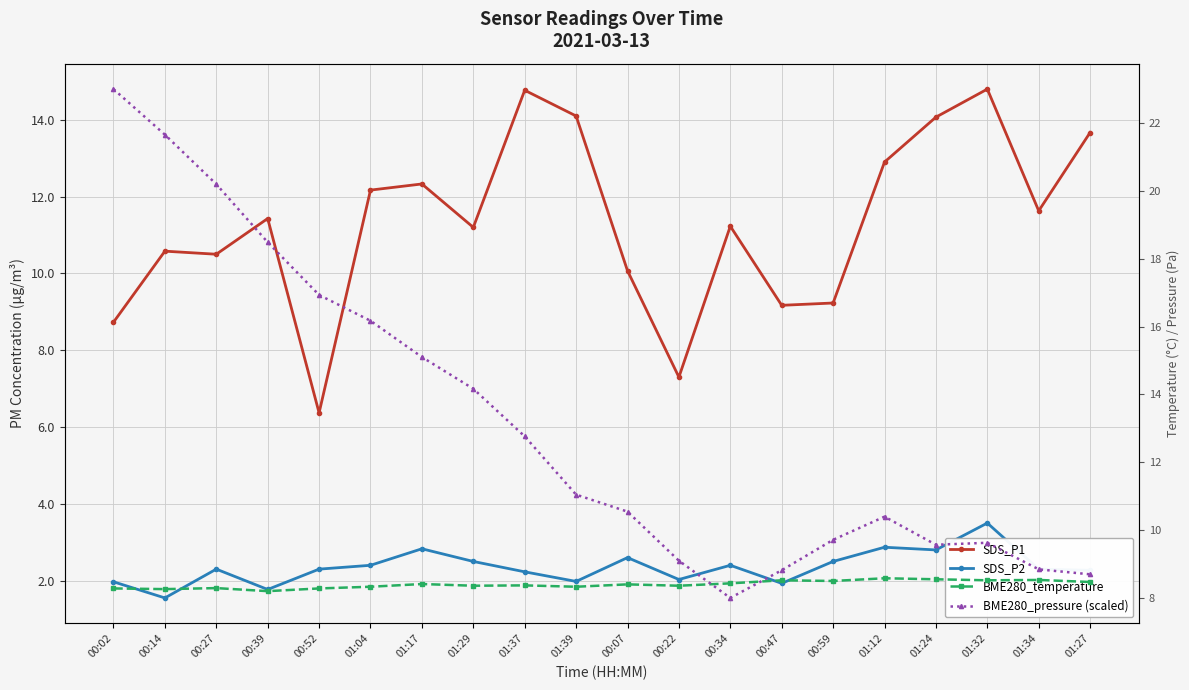

True or false: SDS_P2 has more than 2 points higher than both neighbors.

True